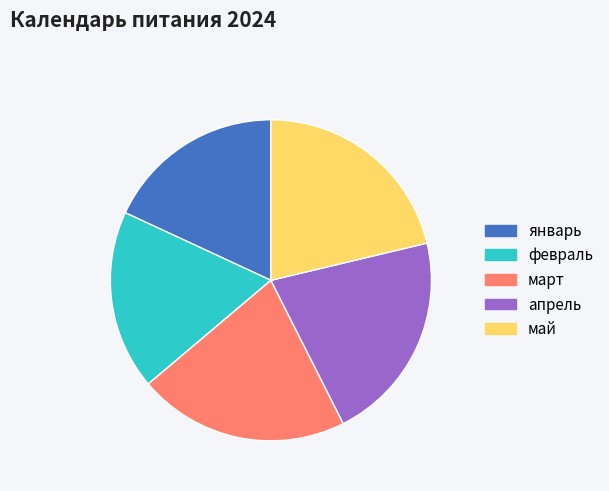

Is февраль the majority of the pie?

No